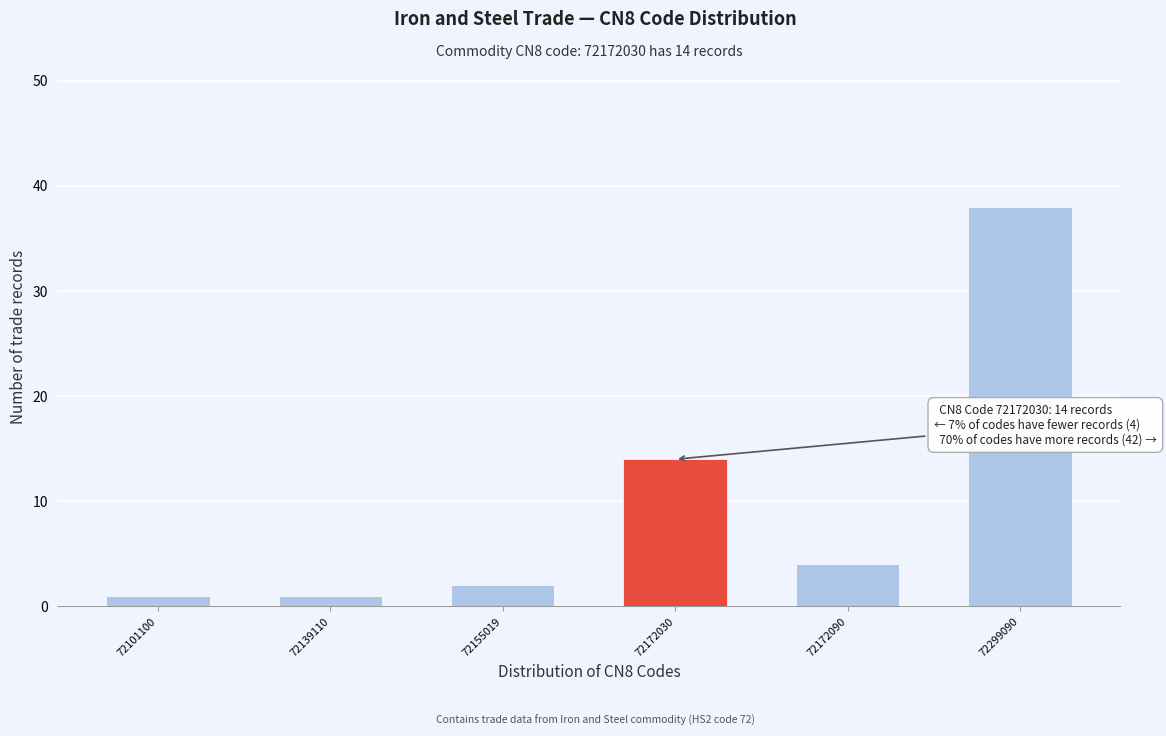

Reading left to right, transcribe all the data shown in this chart.

72101100=1	72139110=1	72155019=2	72172030=14	72172090=4	72299090=38